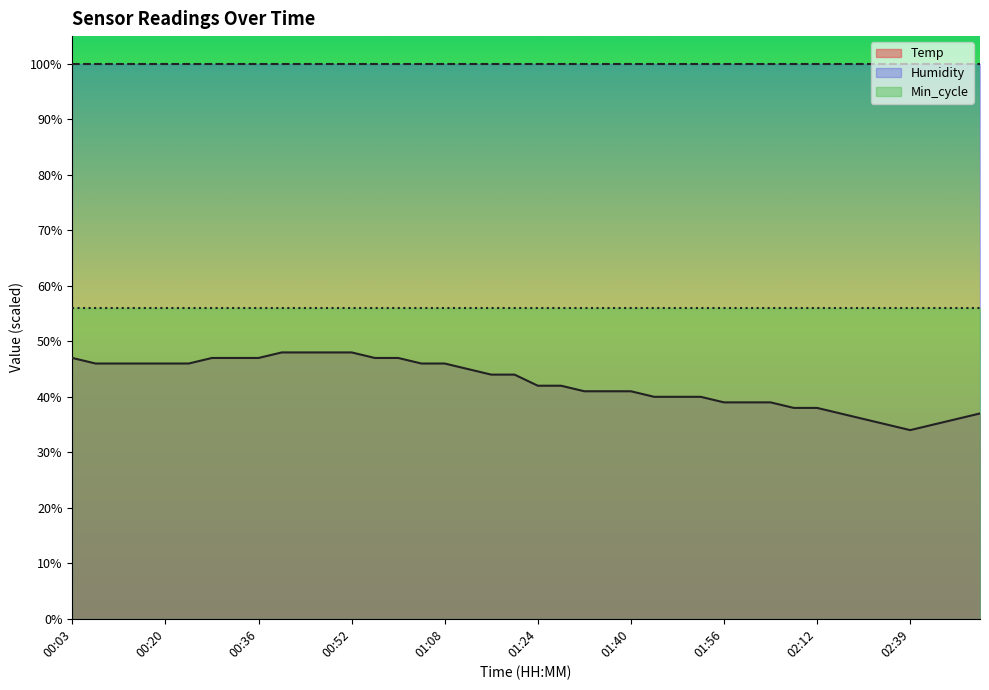

True or false: Min_cycle (line) and Humidity (line) intersect in this chart.

False